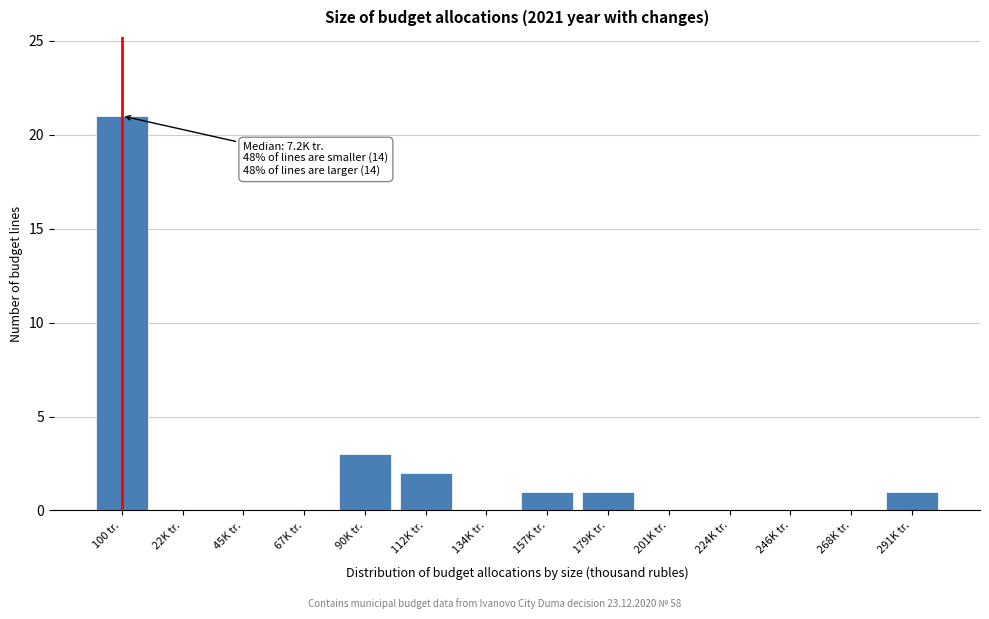

Reading left to right, transcribe all the data shown in this chart.

100 tr.=21	22K tr.=0	45K tr.=0	67K tr.=0	90K tr.=3	112K tr.=2	134K tr.=0	157K tr.=1	179K tr.=1	201K tr.=0	224K tr.=0	246K tr.=0	268K tr.=0	291K tr.=1